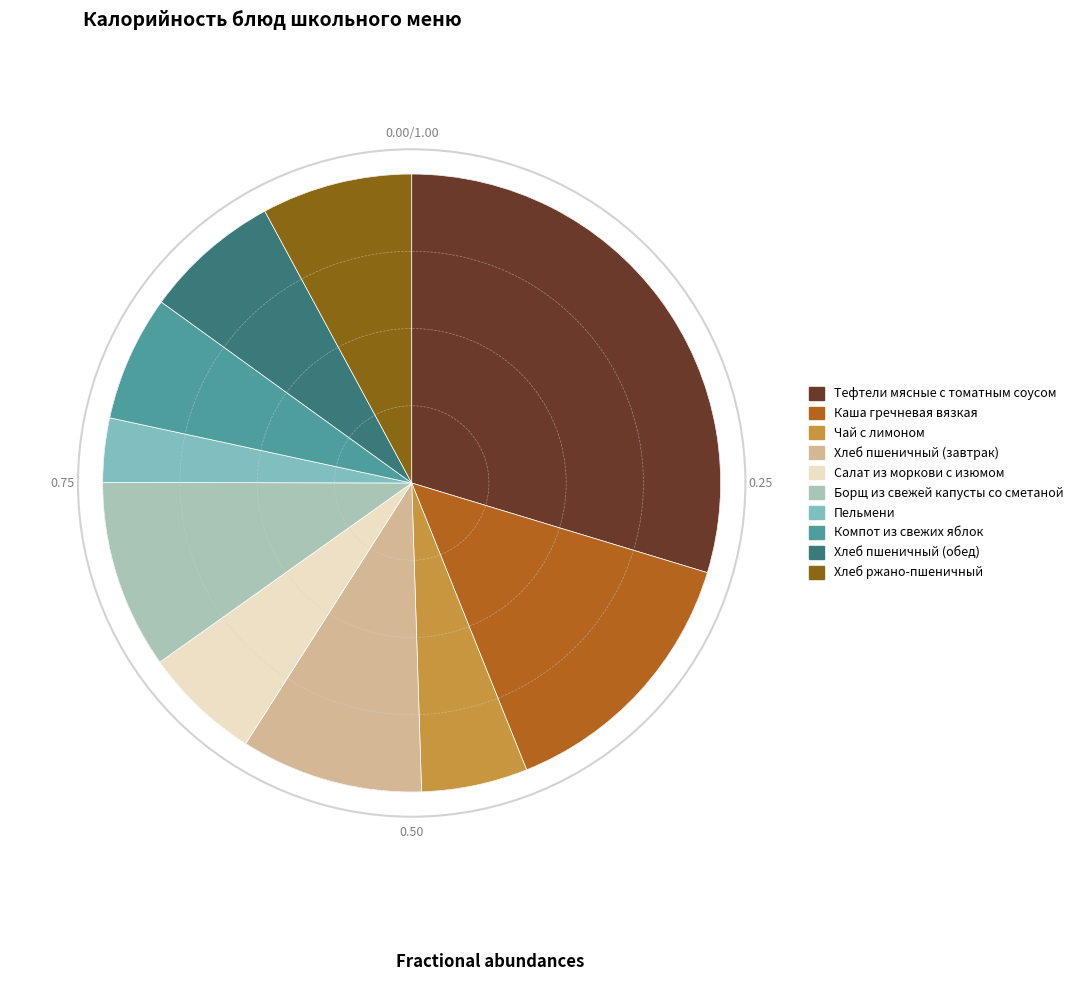

Which has a higher value, Чай с лимоном or Хлеб пшеничный (завтрак)?

Хлеб пшеничный (завтрак)